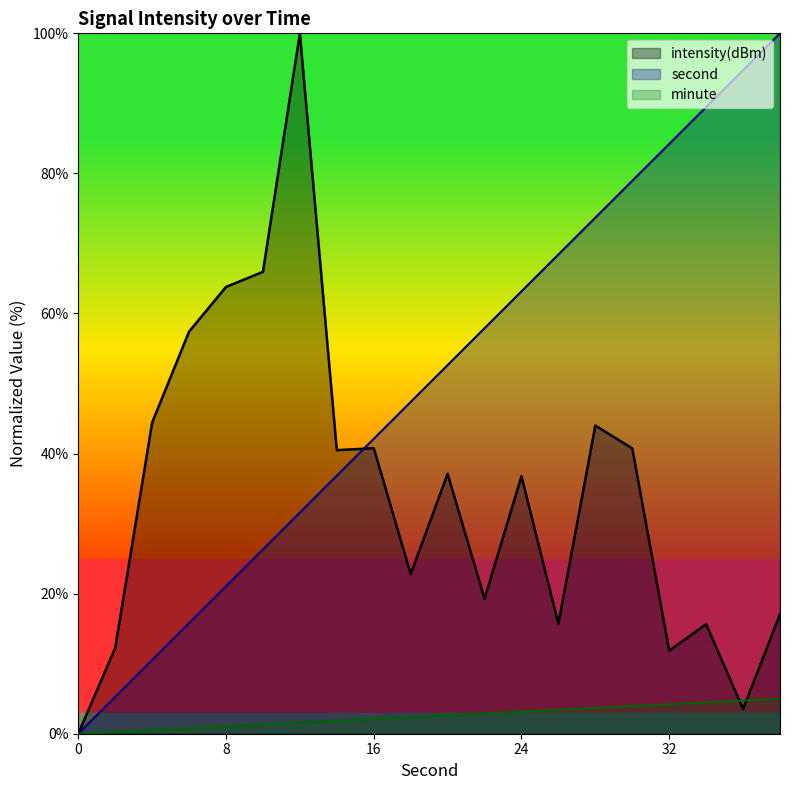

What is the sum of all intensity values?

689.5